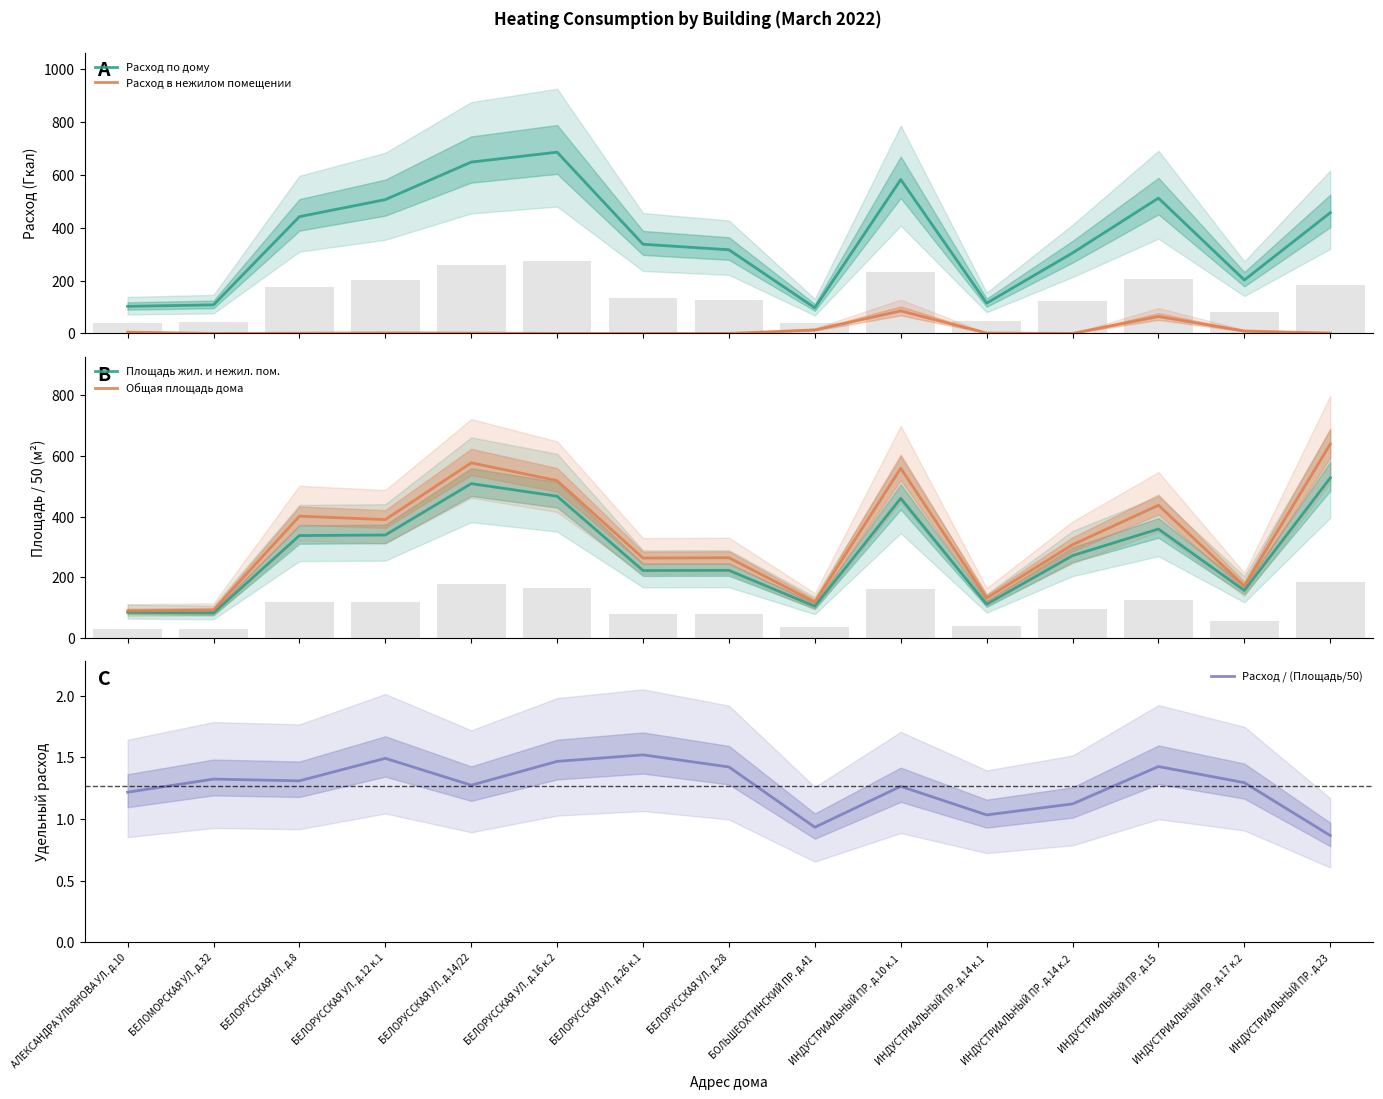

The value of Площадь жил. и нежил. пом. at ИНДУСТРИАЛЬНЫЙ ПР. д.17 к.2 is 156.0. True or false?

True